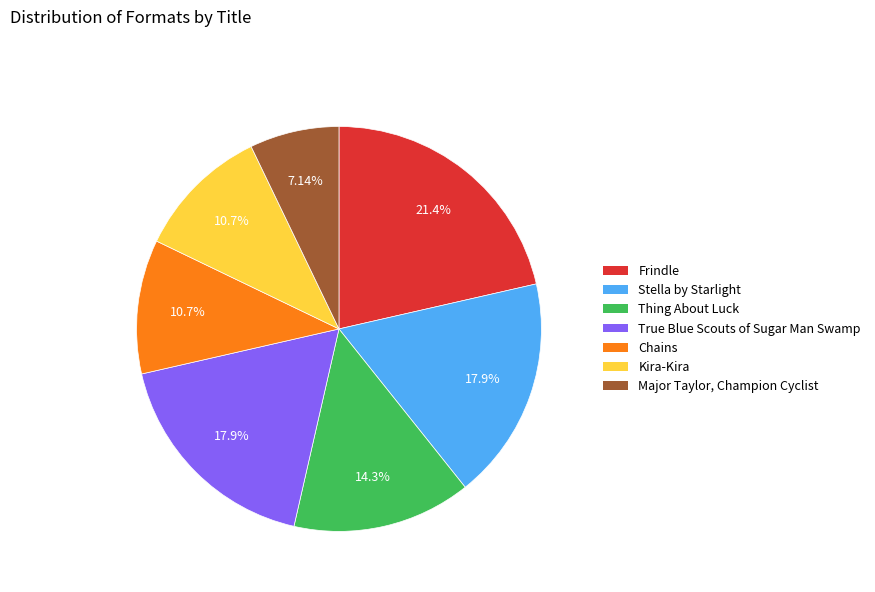

How many slices are in this pie chart?

7